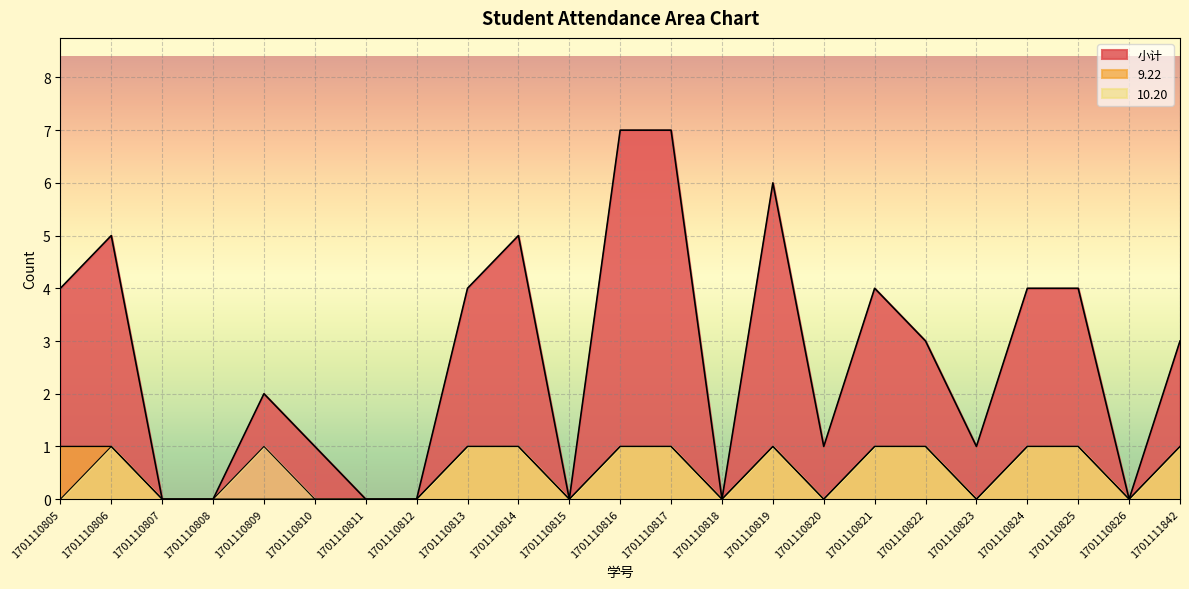

Between 1701110808 and 1701110818, which is larger?

1701110808